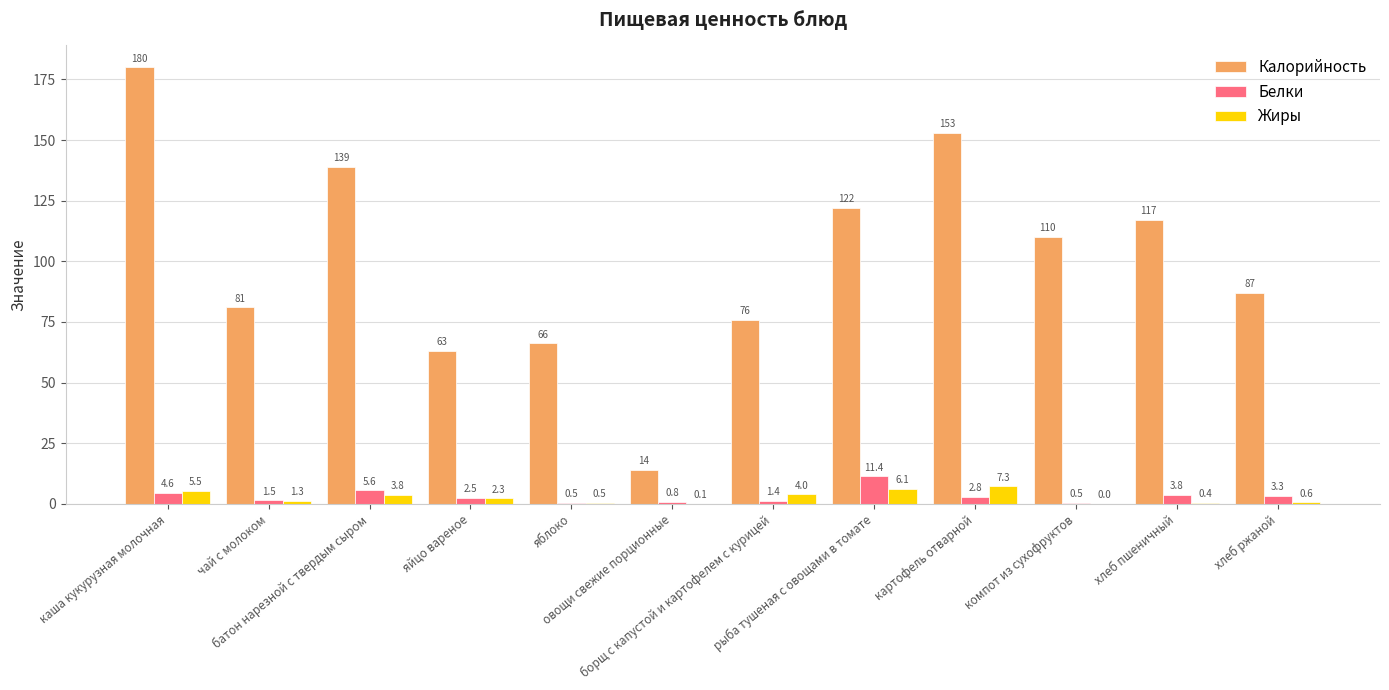

What is the maximum value for Калорийность?

180.0